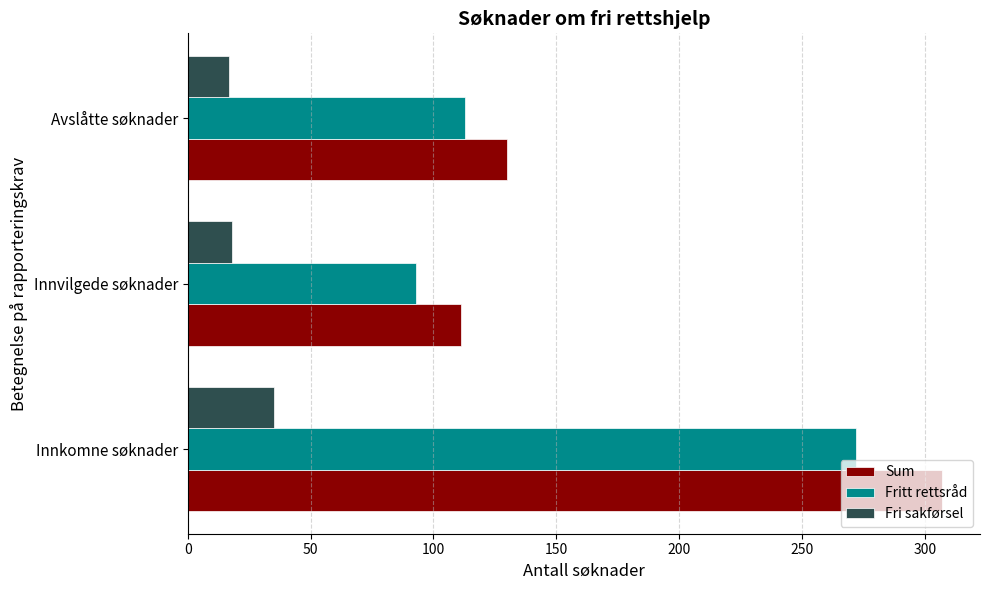

What is the sum of all Fri sakførsel values?

70